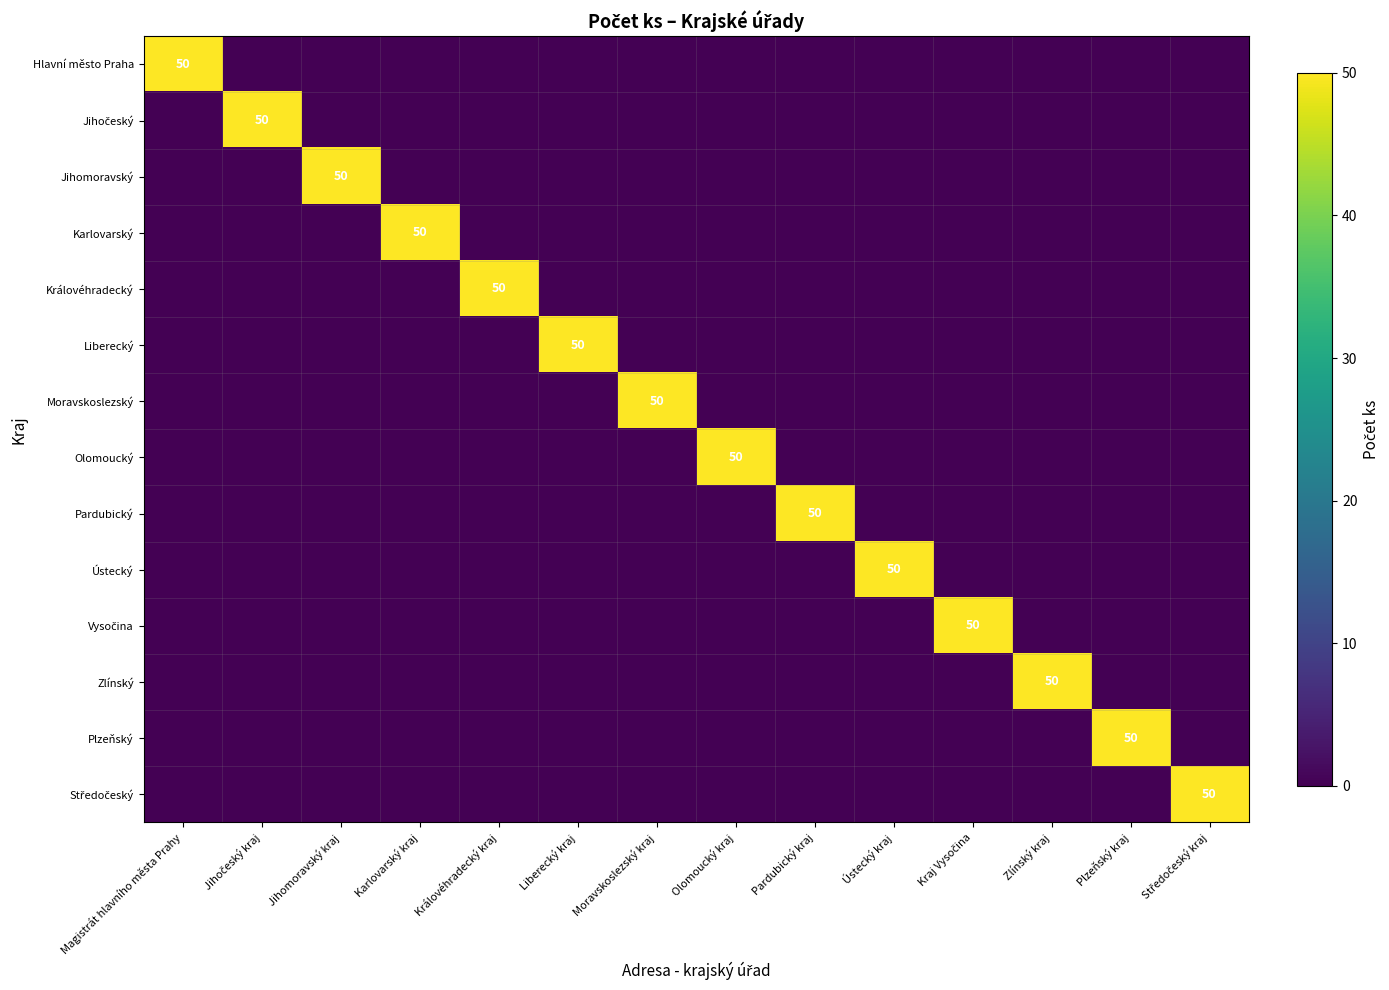

Which category has the highest value across all series?

Magistrát hlavního města Prahy